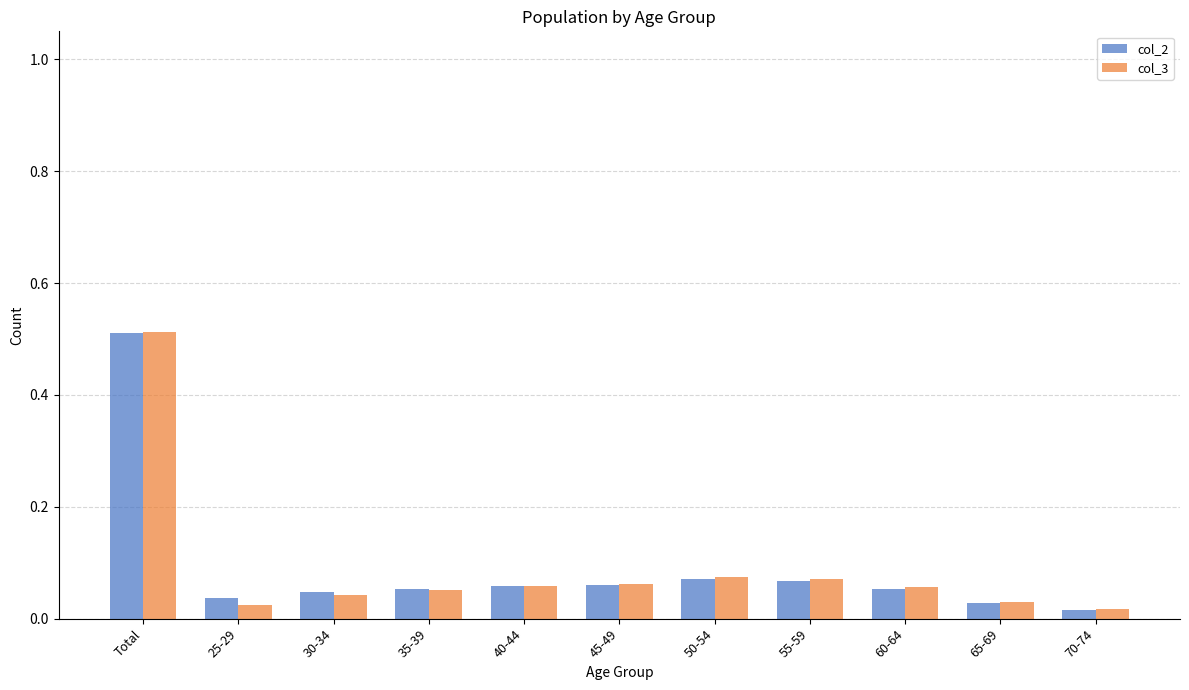

What is the label of the 7th bar from the right?

40-44